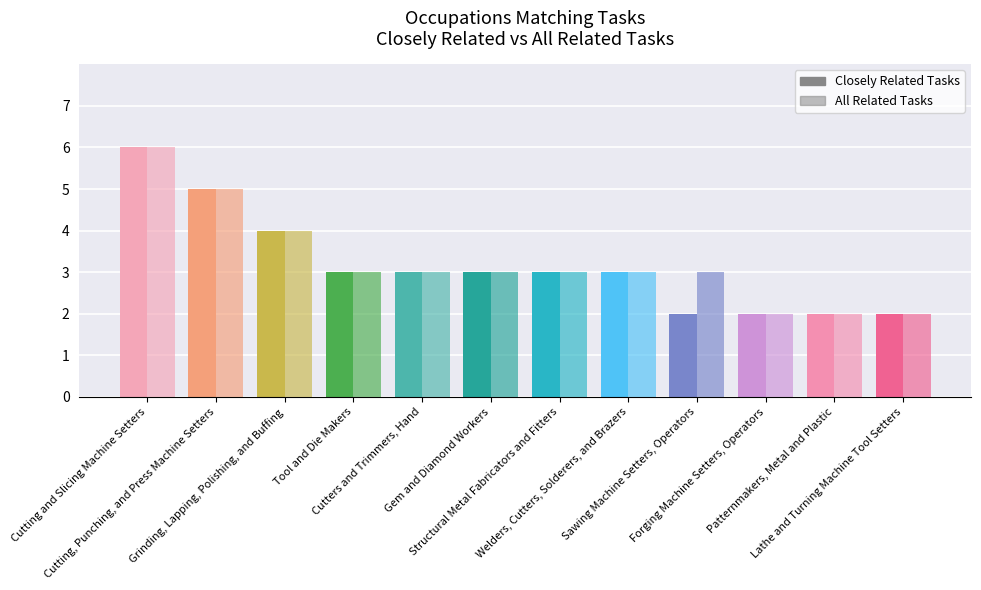

At which category does the chart reach its minimum across all series?

Sawing Machine Setters, Operators